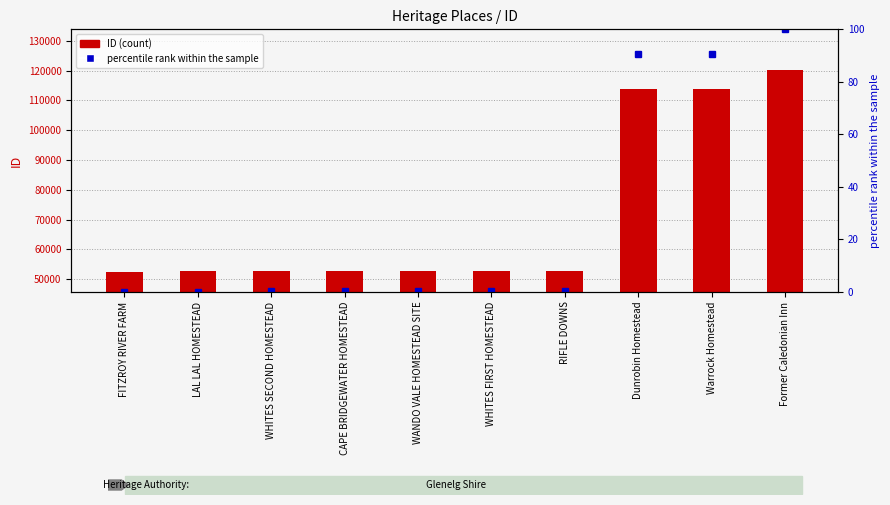

What position from the right is CAPE BRIDGEWATER HOMESTEAD?

7